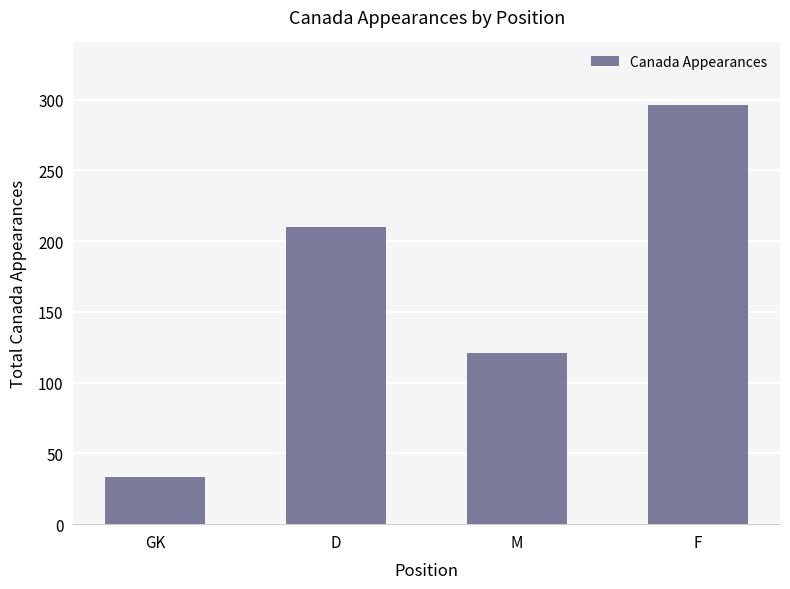

Read the value at F, to the nearest 5.

295